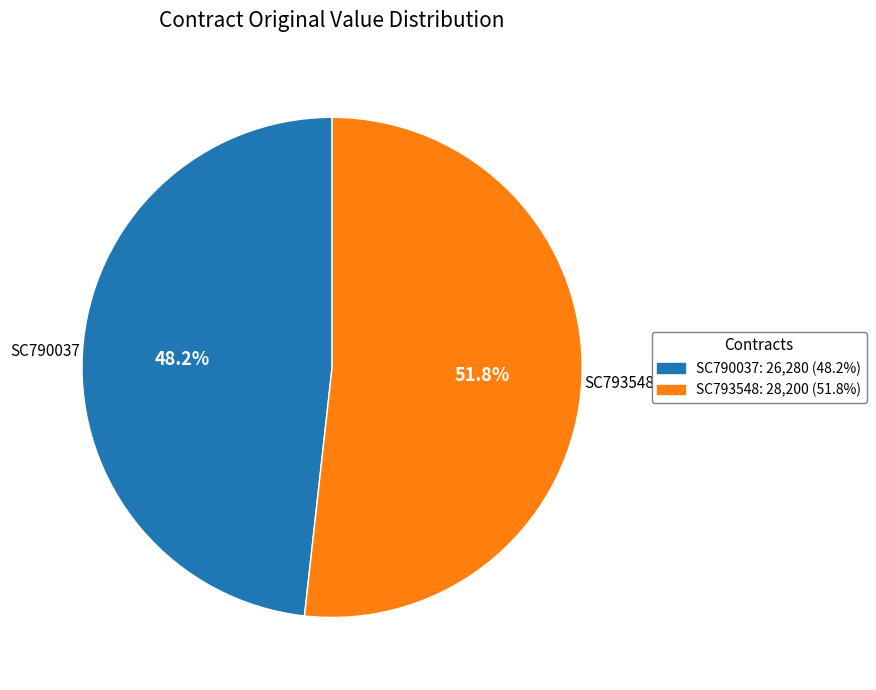

Which has a higher value, SC793548 or SC790037?

SC793548